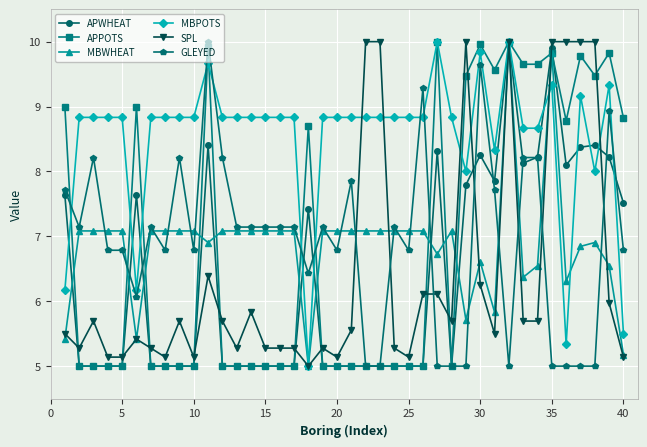

What is the value of the MBPOTS point at the 1st from the left?

6.2